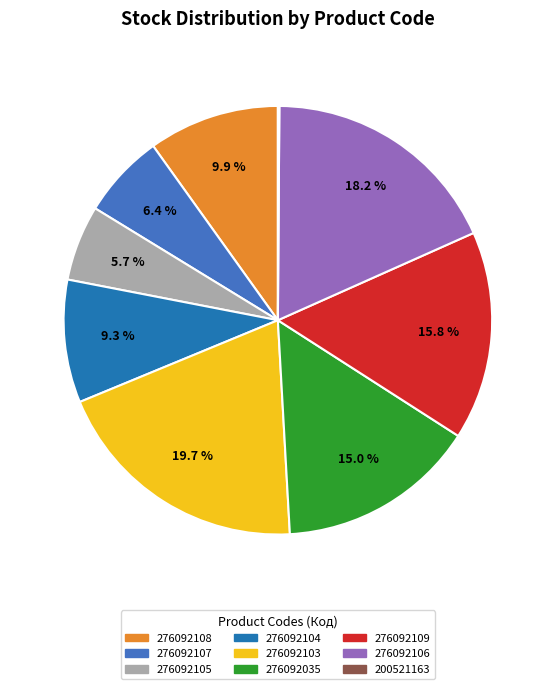

Is 276092108 the majority of the pie?

No